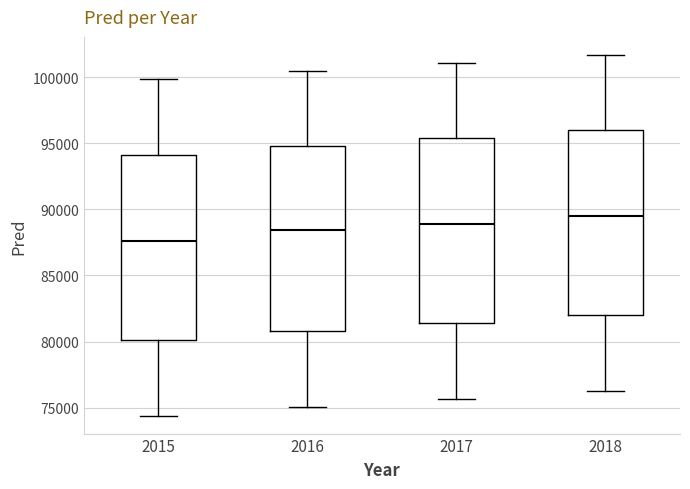

Which box has the highest median line?

2018